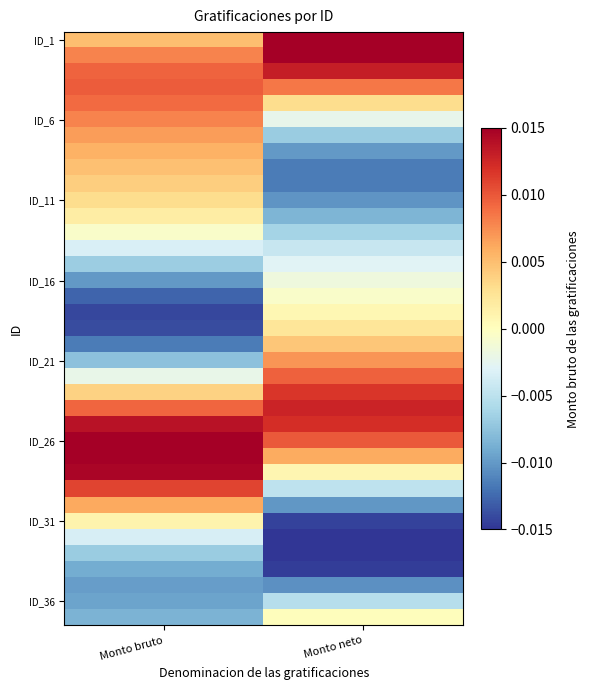

Which has a higher value, Monto bruto or Monto neto?

Monto neto